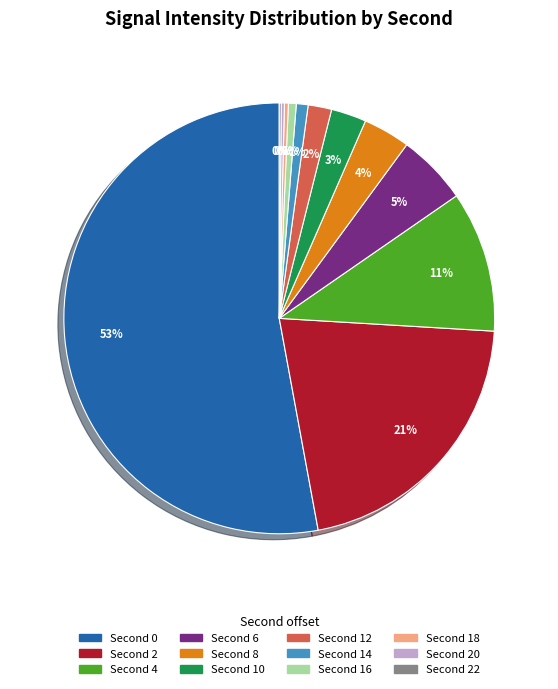

What is the largest slice in the pie chart?

Second 0